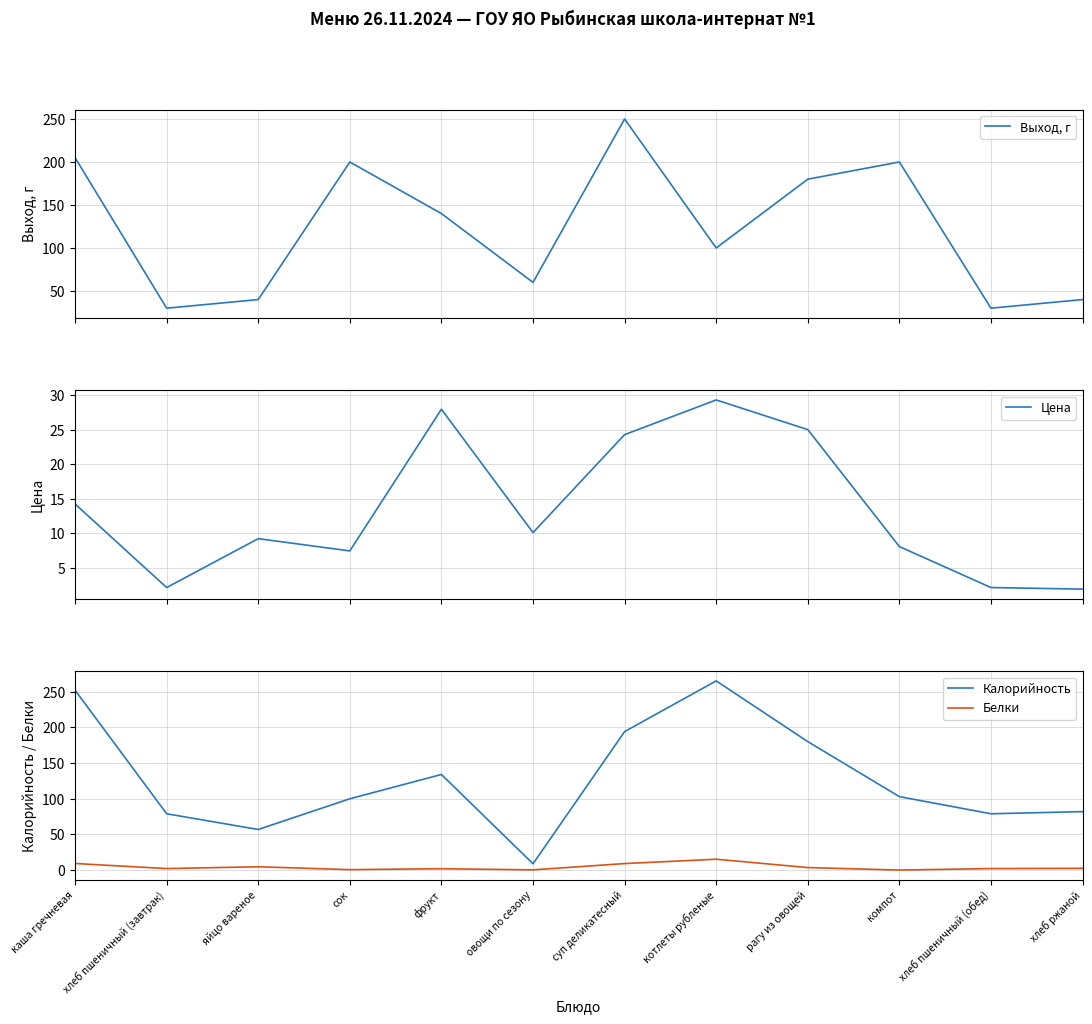

What is the value of the Калорийность point at the 12th from the left?

82.0